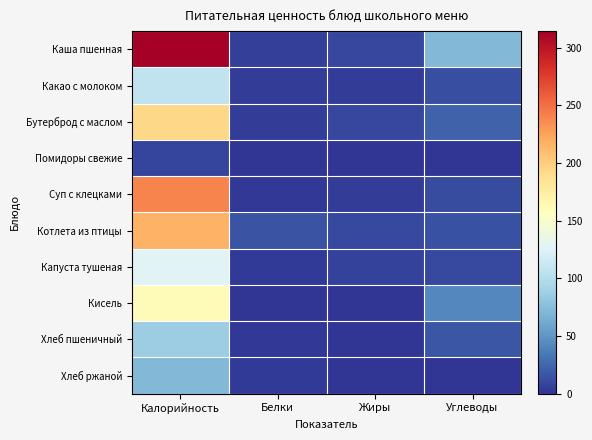

Reading left to right, what are all the values shown in this chart?

Каша пшенная: Калорийность=314.3	Белки=5.6	Жиры=8.8	Углеводы=72.4
Какао с молоком: Калорийность=107.0	Белки=4.6	Жиры=4.3	Углеводы=12.4
Бутерброд с маслом: Калорийность=193.4	Белки=3.8	Жиры=9.2	Углеводы=23.0
Помидоры свежие: Калорийность=8.0	Белки=0.7	Жиры=0.1	Углеводы=1.1
Суп с клецками: Калорийность=240.0	Белки=2.2	Жиры=4.6	Углеводы=11.1
Котлета из птицы: Калорийность=216.8	Белки=14.9	Жиры=10.8	Углеводы=14.6
Капуста тушеная: Калорийность=127.5	Белки=3.0	Жиры=6.8	Углеводы=10.1
Кисель: Калорийность=162.0	Белки=0.0	Жиры=0.0	Углеводы=42.2
Хлеб пшеничный: Калорийность=86.0	Белки=2.0	Жиры=1.0	Углеводы=17.0
Хлеб ржаной: Калорийность=72.0	Белки=3.0	Жиры=0.0	Углеводы=1.0